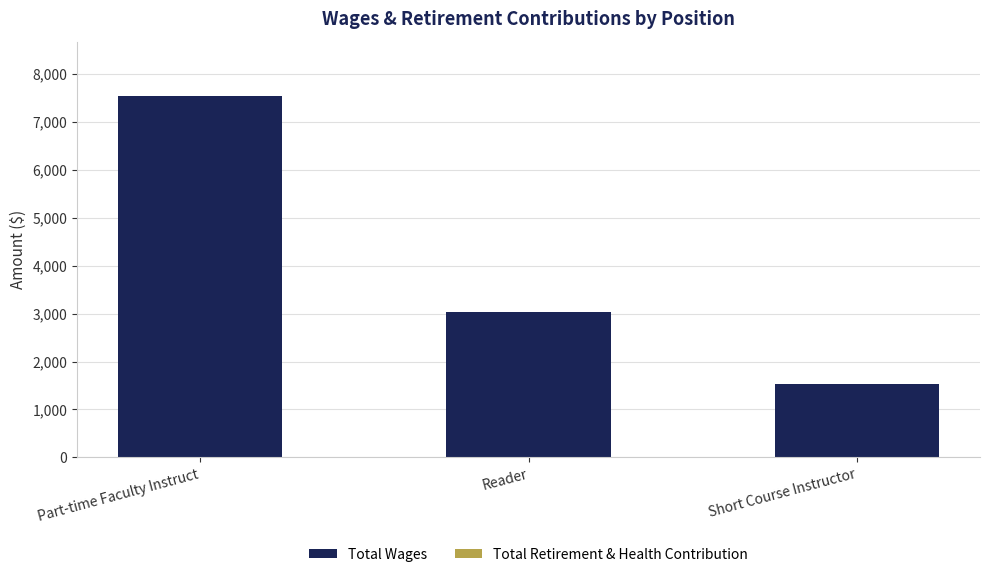

Which category has the highest value across all series?

Part-time Faculty Instruct